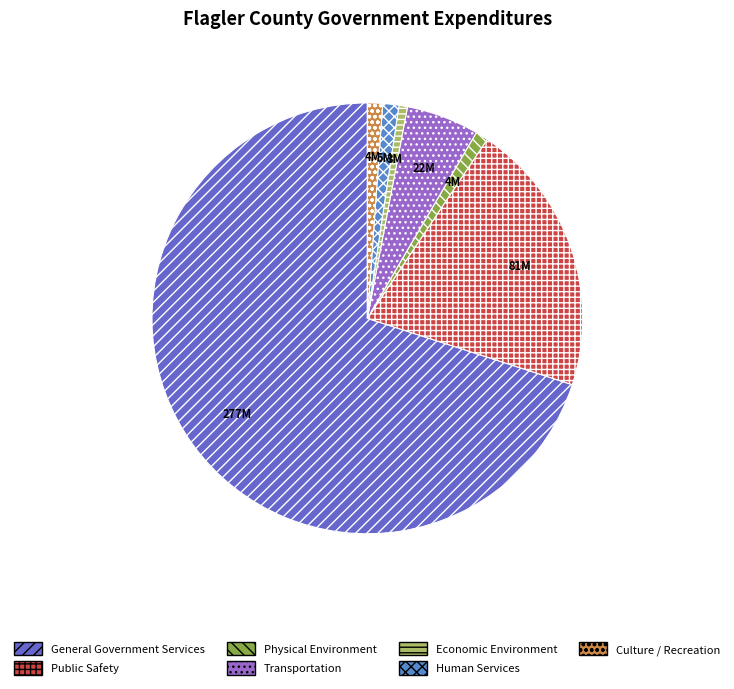

The Public Safety slice represents 21% of the pie. True or false?

True